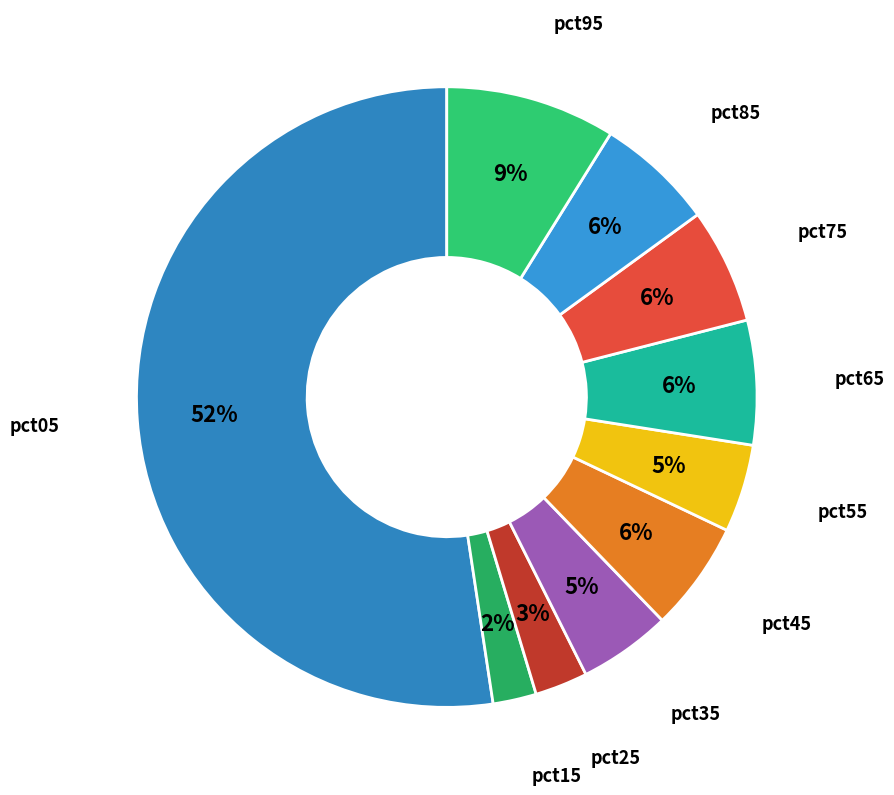

Combined, do pct35 and pct15 account for over 50%?

No